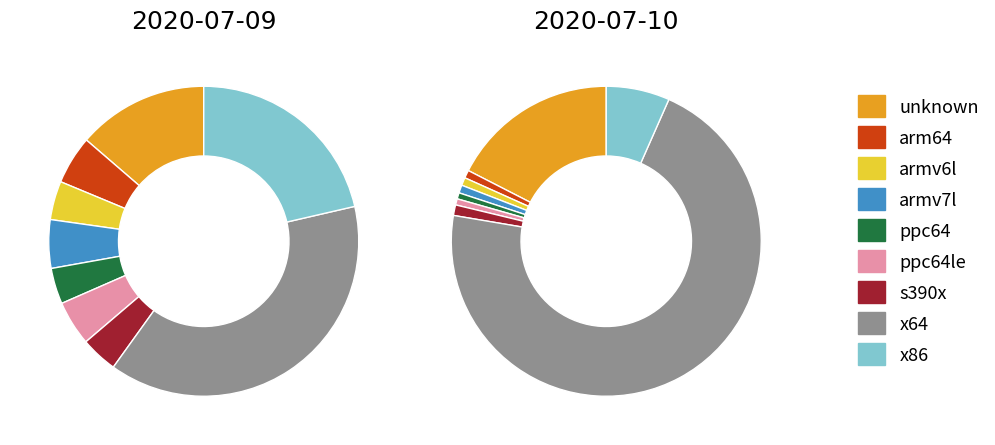

Combined, what portion of the pie is x86 and s390x?

25.2%